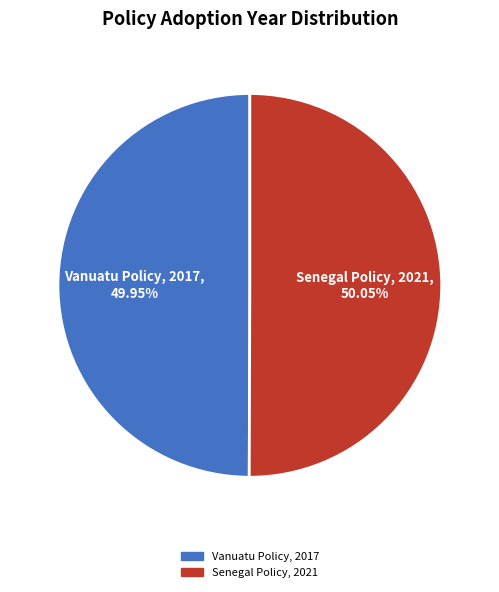

Does any single category account for the majority?

Yes